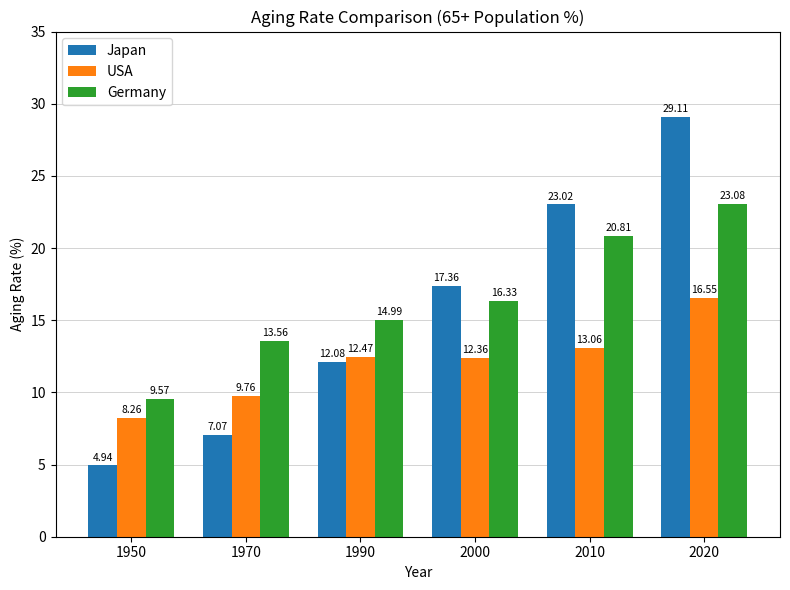

How many data points in USA are above 12?

4